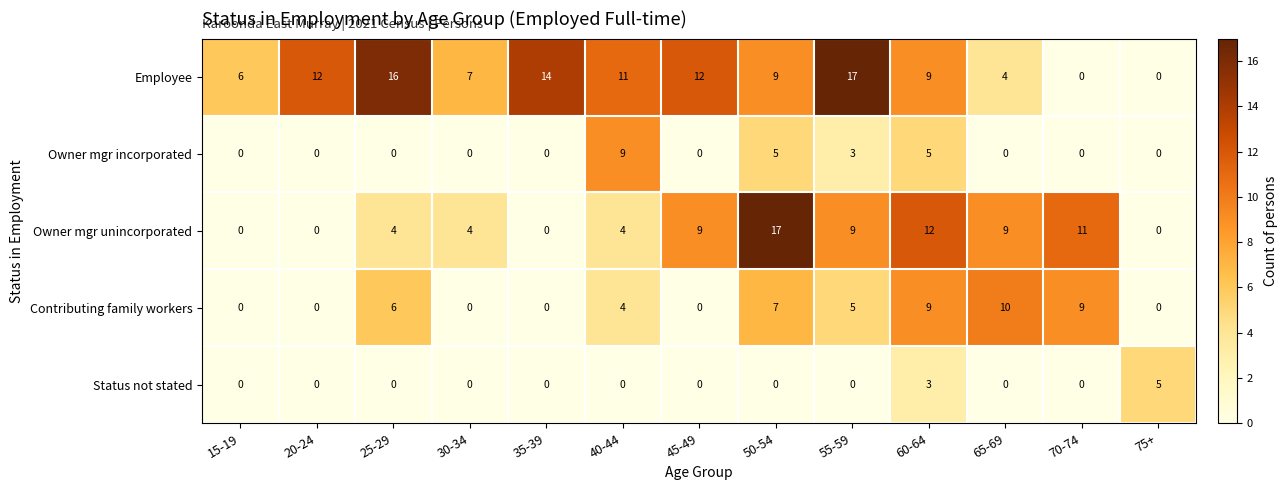

What is the spread (max minus min) of values at 35-39?

14